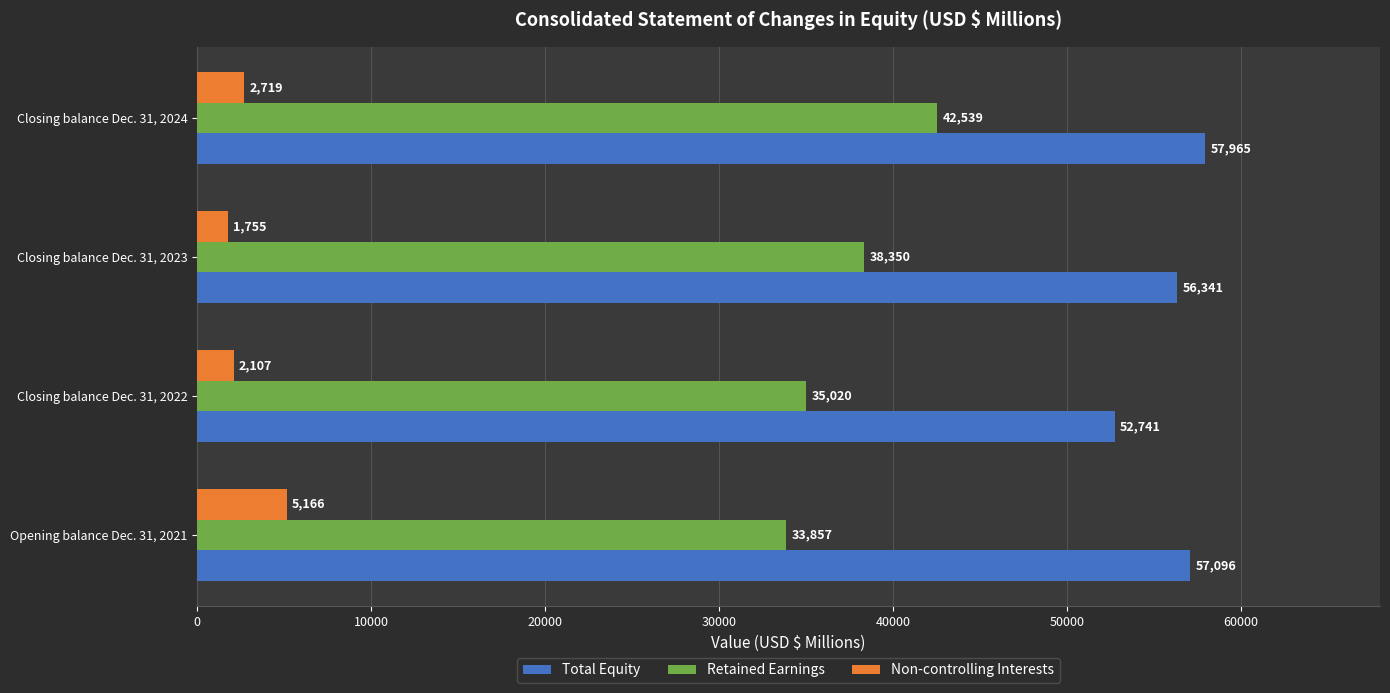

What is the difference between the maximum and minimum values in the Total Equity series?

5224